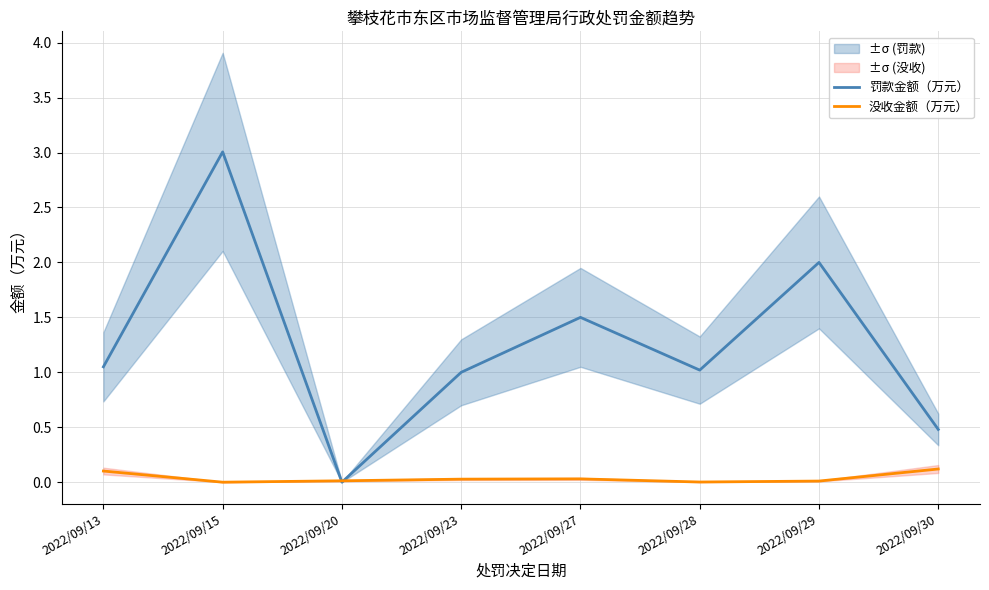

Does the chart have visible grid lines?

Yes